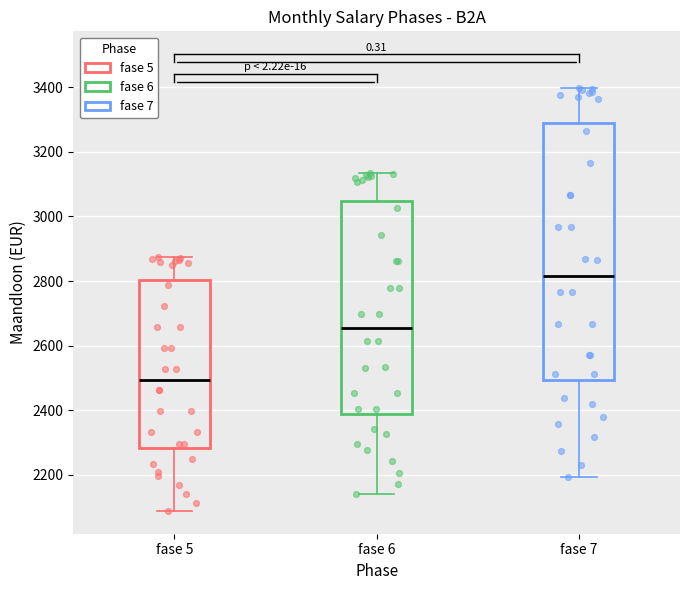

Reading left to right, read every box against the y-axis: the position of its median line, the range the box covers, and the ends of its whiskers. The values are not printed on the chart, so give them approximately, as read against the axis.

fase 5: median 2500, box 2280 to 2800, whiskers 2080 to 2880
fase 6: median 2660, box 2380 to 3040, whiskers 2140 to 3140
fase 7: median 2820, box 2500 to 3300, whiskers 2200 to 3400